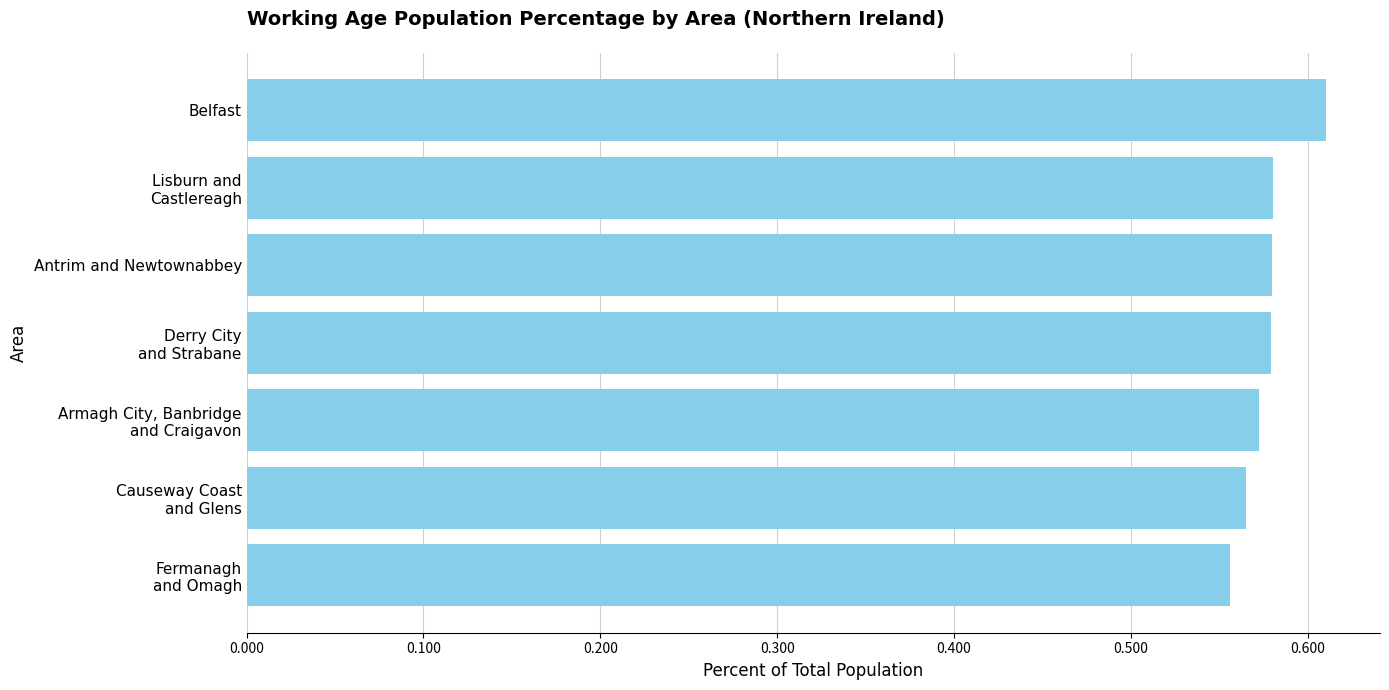

Count the values in the range 0 to 1.

7